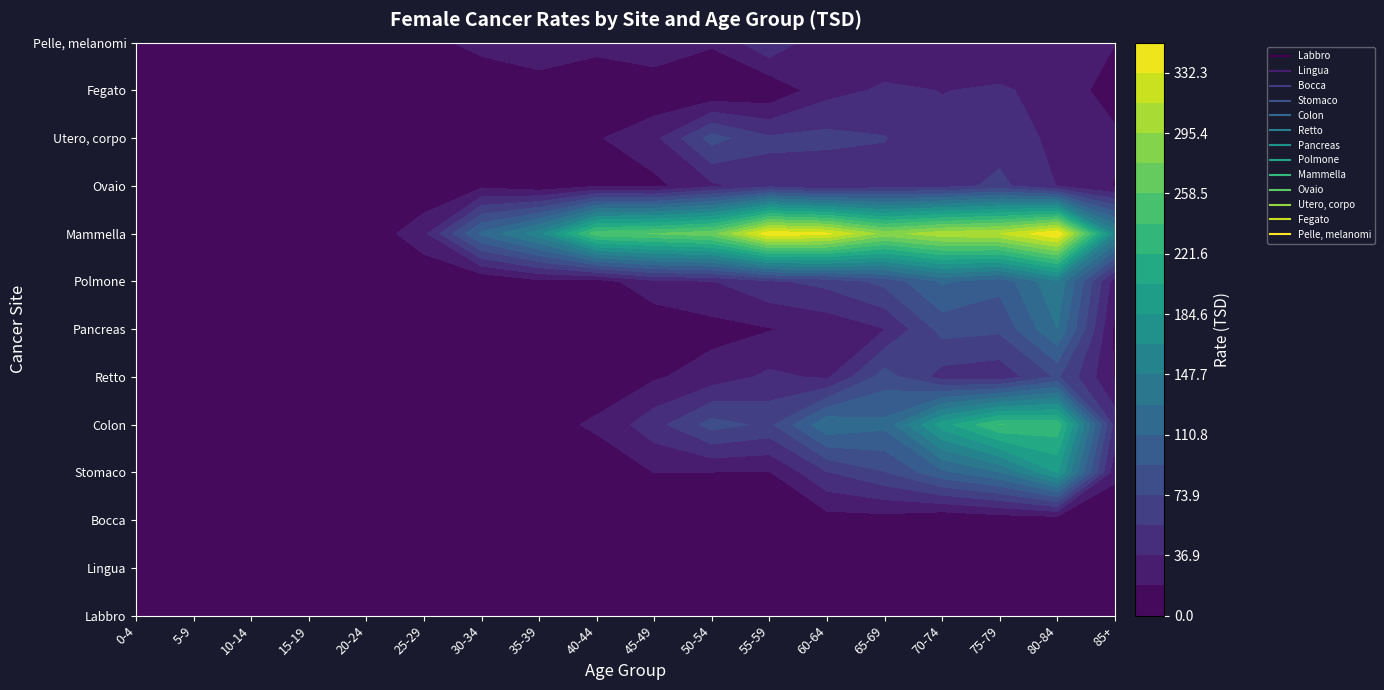

List the series in order of their peak value, lowest first.

Labbro, Bocca, Lingua, Fegato, Pelle, melanomi, Ovaio, Utero, corpo, Retto, Pancreas, Polmone, Stomaco, Colon, Mammella